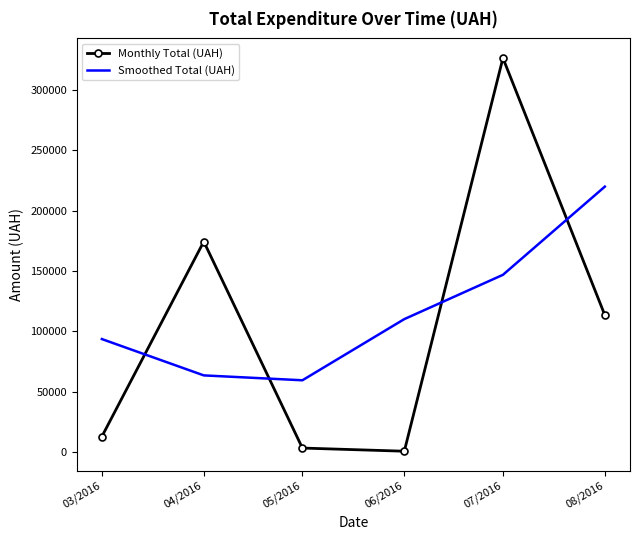

Rank the series at 03/2016 from highest to lowest value.

Smoothed Total (UAH), Monthly Total (UAH)